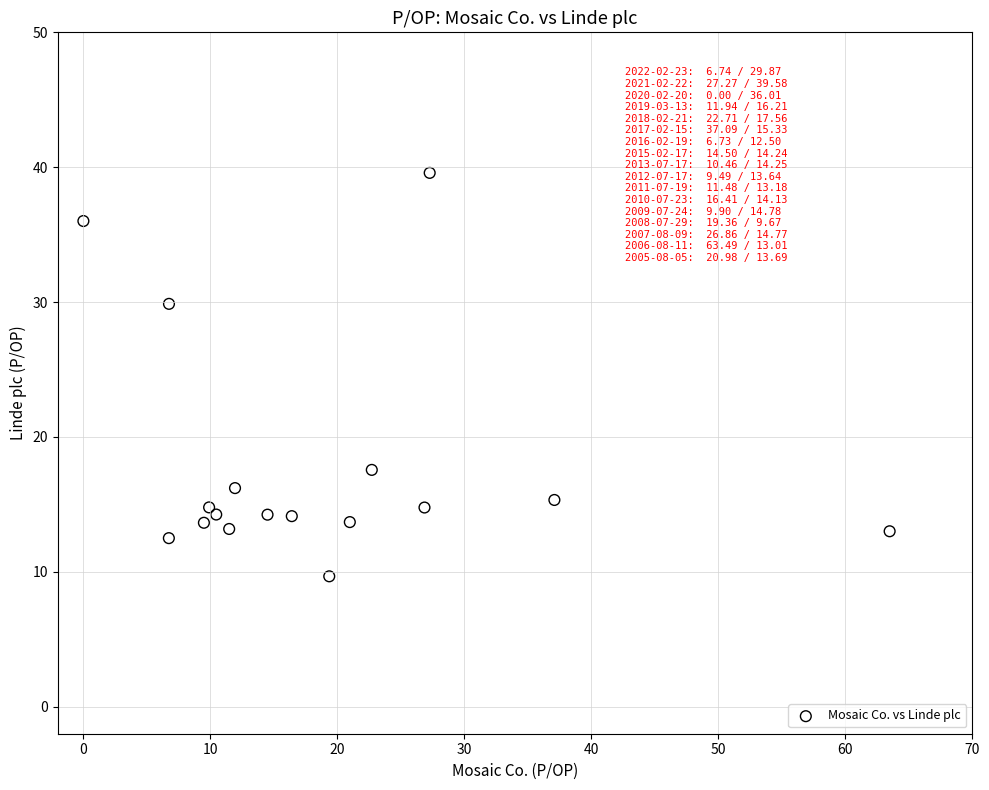

What Y value in the scatter plot is closest to 24?

29.9